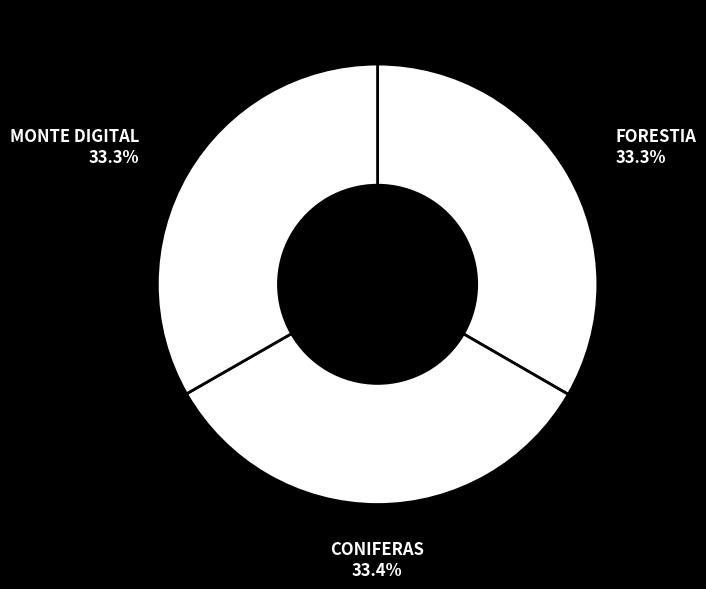

How much of the chart is everything except FORESTIA?

66.7%